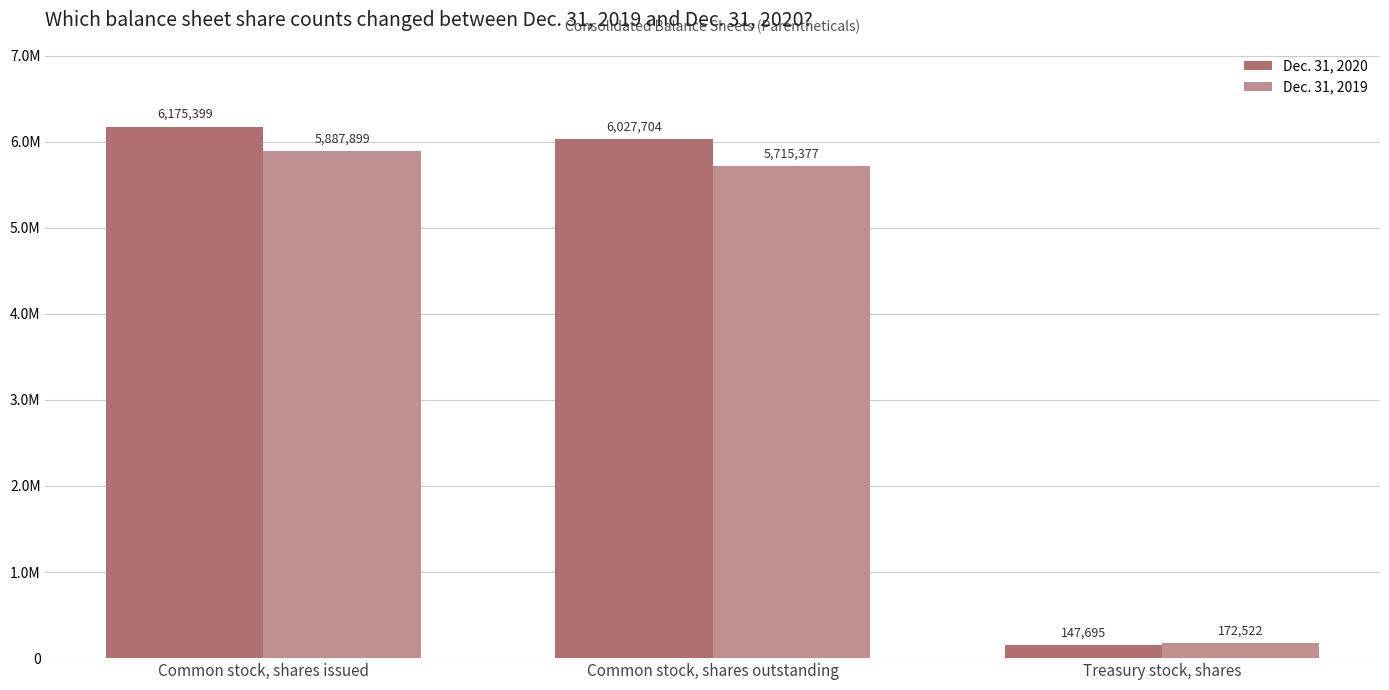

Rank the categories by Dec. 31, 2020 value from highest to lowest.

Common stock, shares issued, Common stock, shares outstanding, Treasury stock, shares